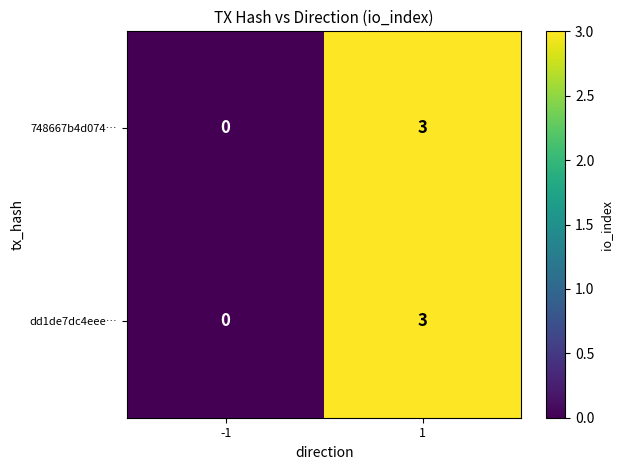

What is the difference between the maximum and minimum values in the 748667b4d074… series?

3